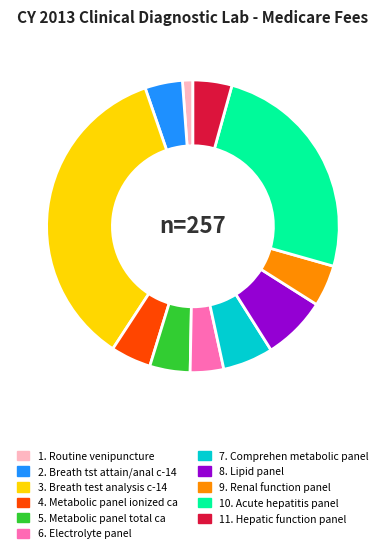

How many segments does this pie chart have?

11